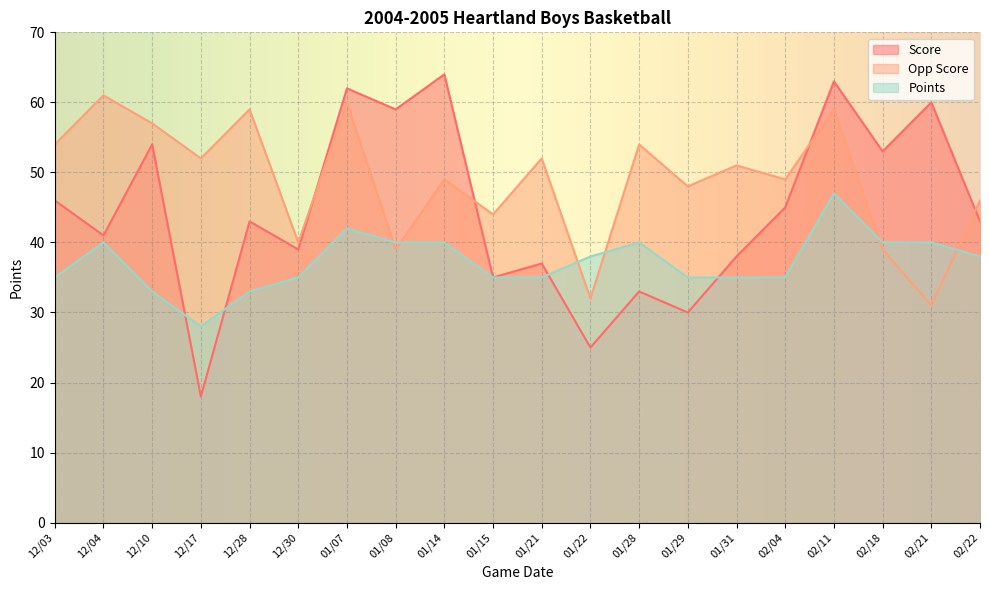

How many data points in Points are above 38?

8